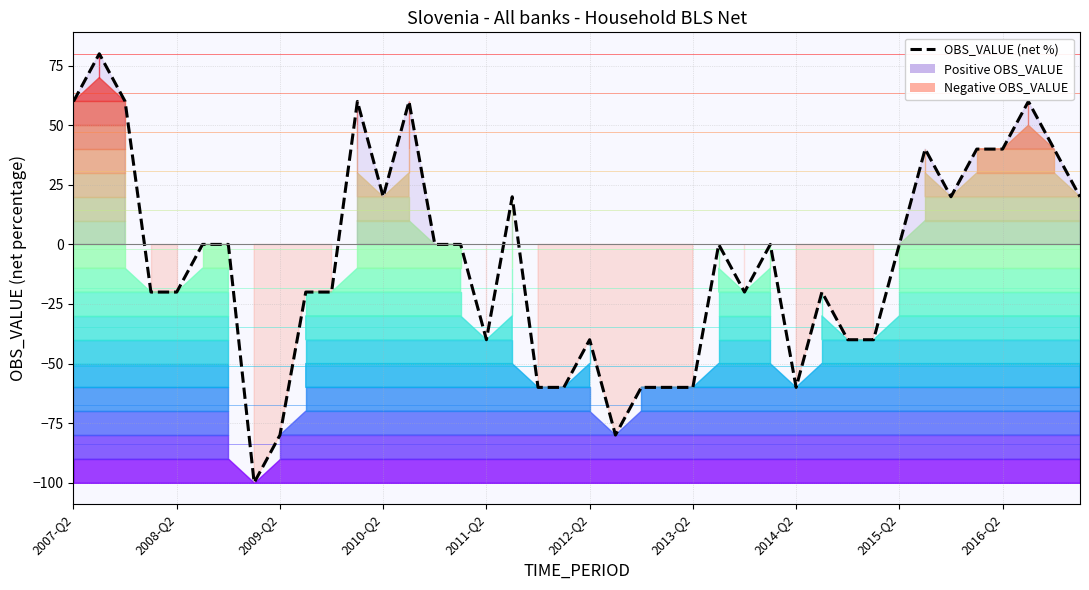

Is it true that the value at 34 is 29?

False